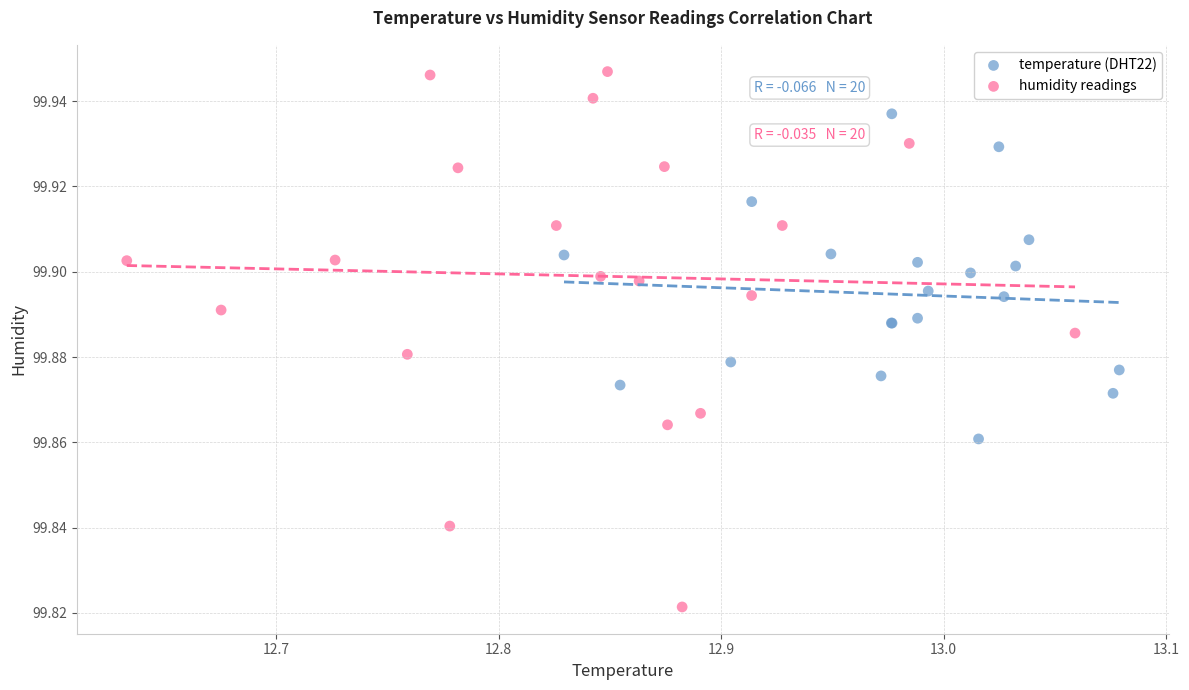

Which series has the widest spread of Y values?

humidity readings